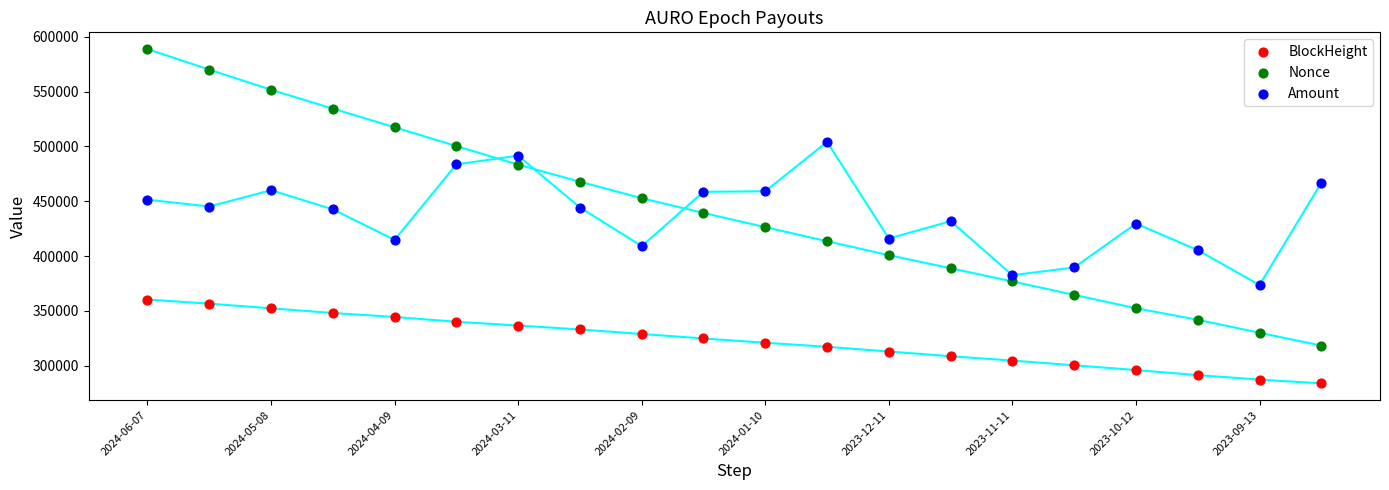

Which series reaches the maximum Y coordinate?

Nonce